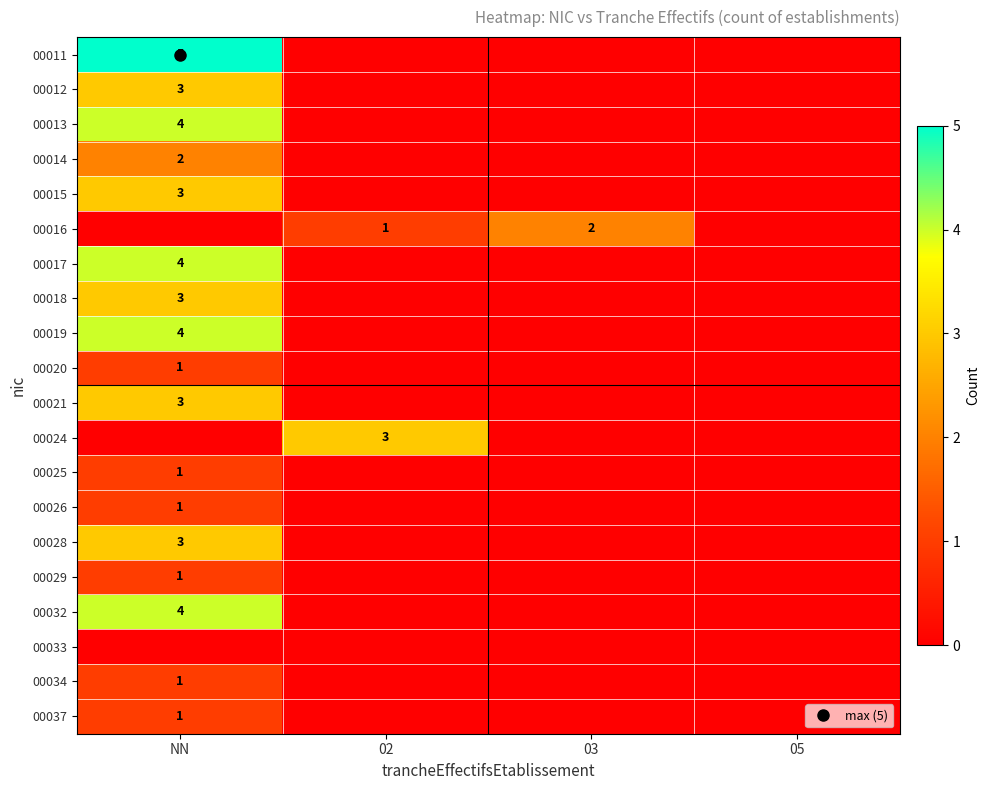

Between NN and 03, which is larger?

NN